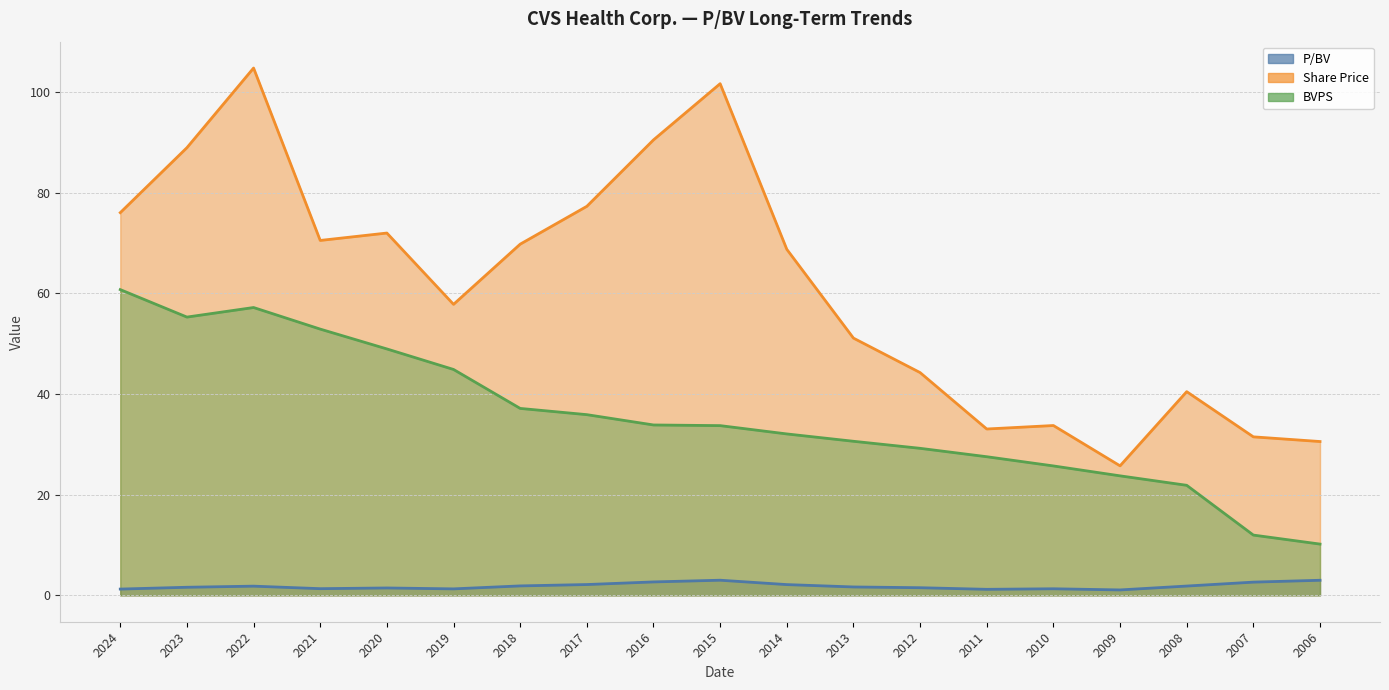

True or false: P/BV and BVPS intersect in this chart.

False